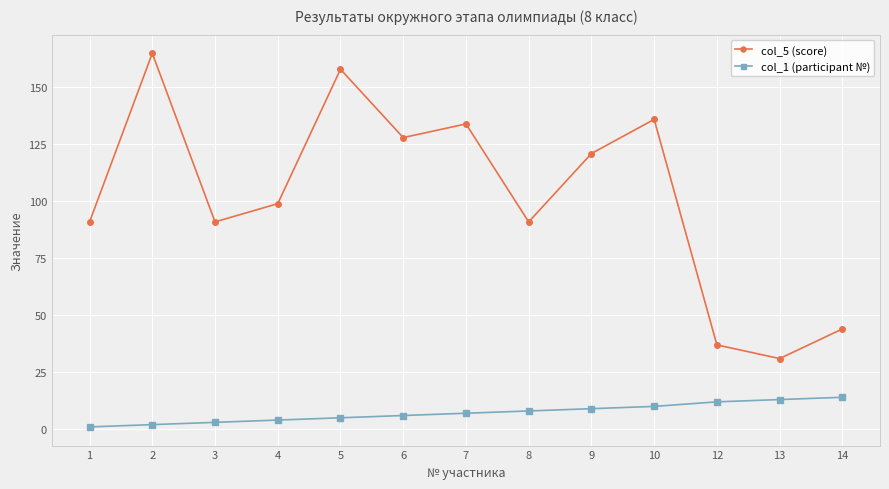

Is the value of col_1 (participant №) at 3 greater than the value of col_5 (score) at 12?

No